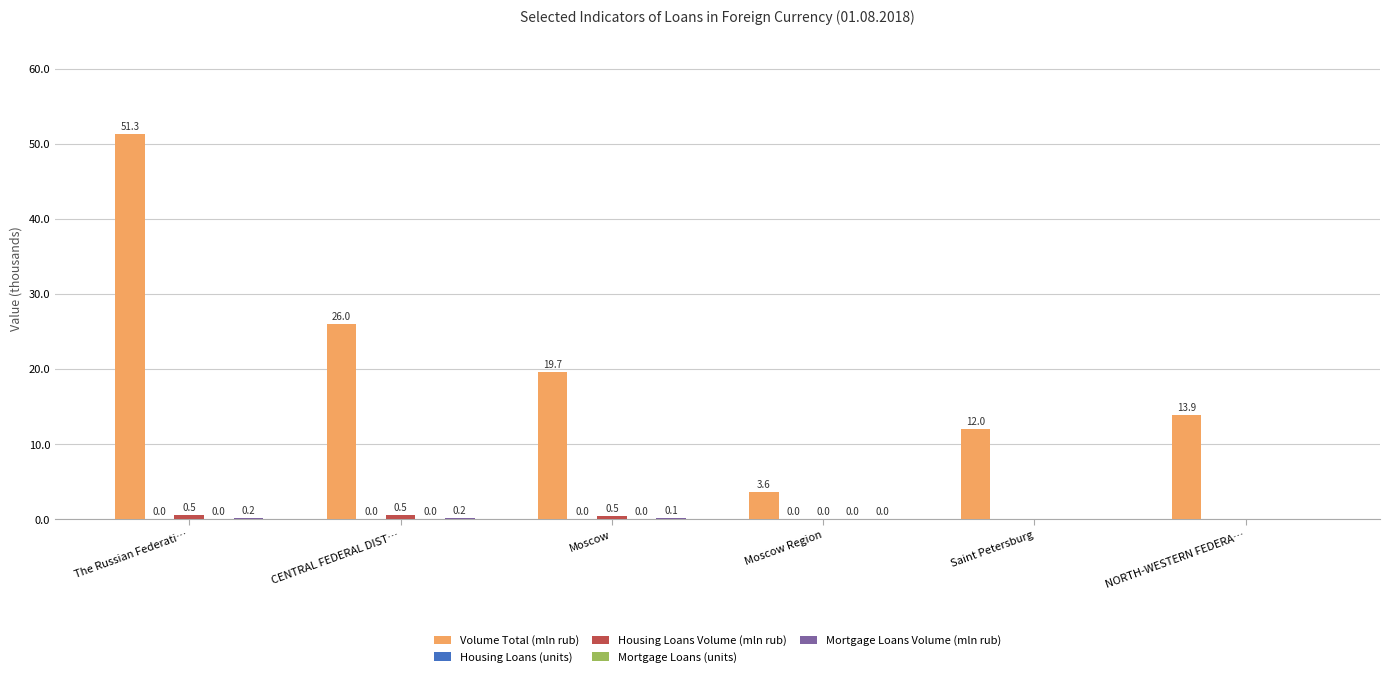

At which category is the sum across all series the highest?

The Russian Federati…